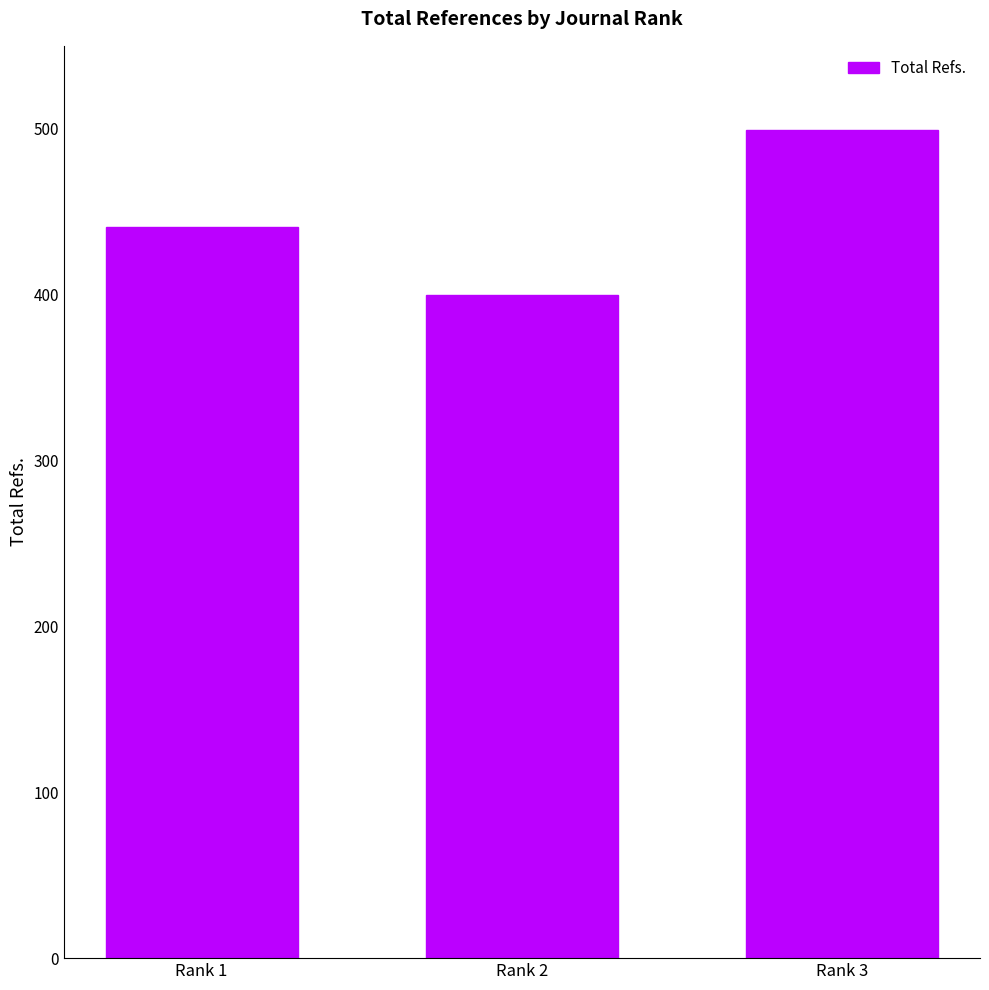

Rank the categories by value from lowest to highest.

Rank 2, Rank 1, Rank 3